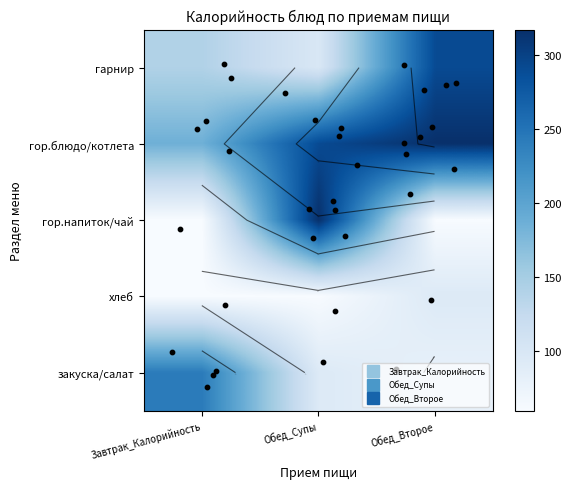

What is the minimum value shown in the chart?

59.9